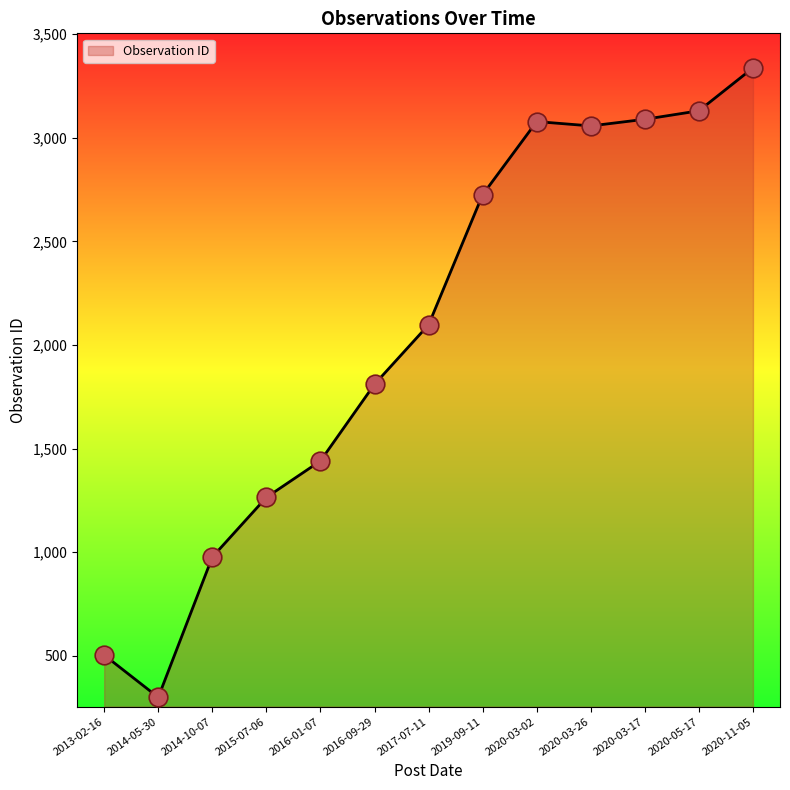

Between 2016-01-07 and 2020-03-02, which is larger?

2020-03-02